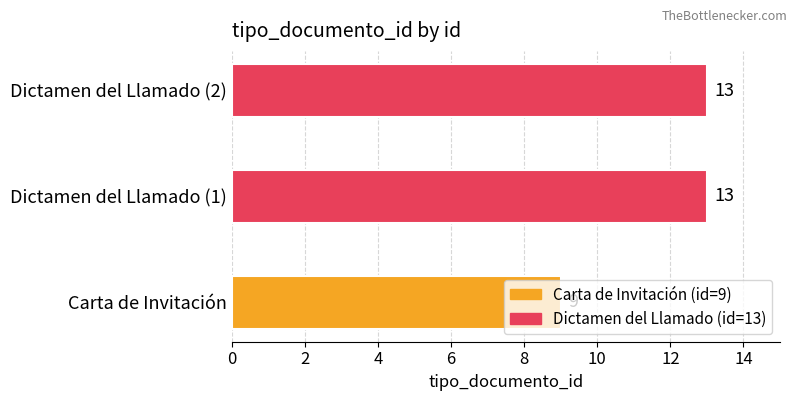

The value at Dictamen del Llamado (2) is 7. True or false?

False